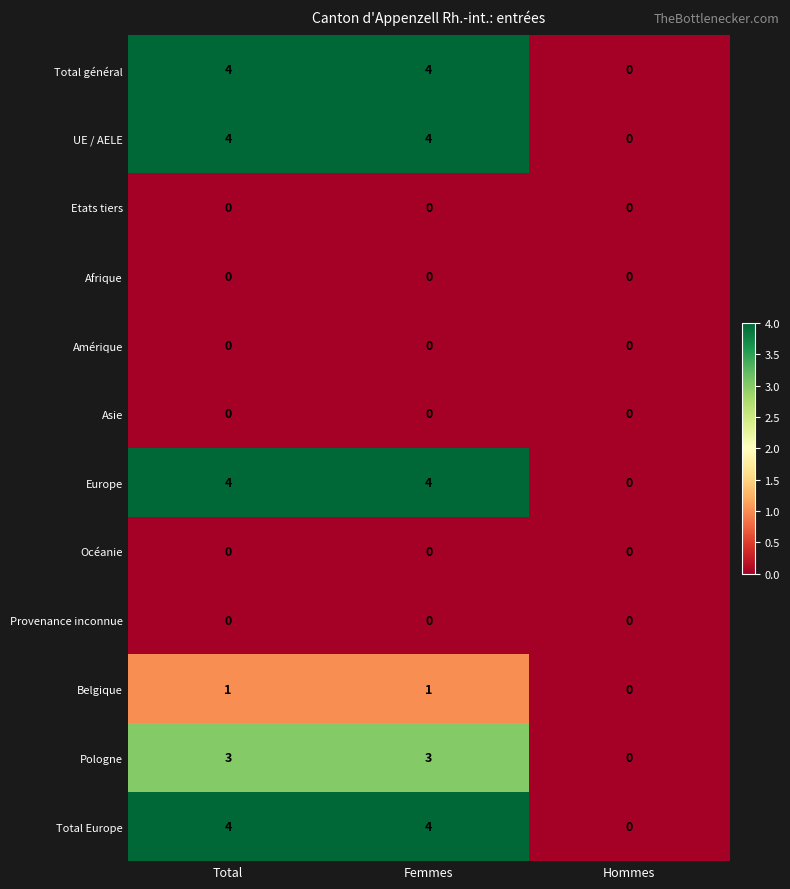

The value of Total Europe at Total is 4. True or false?

True